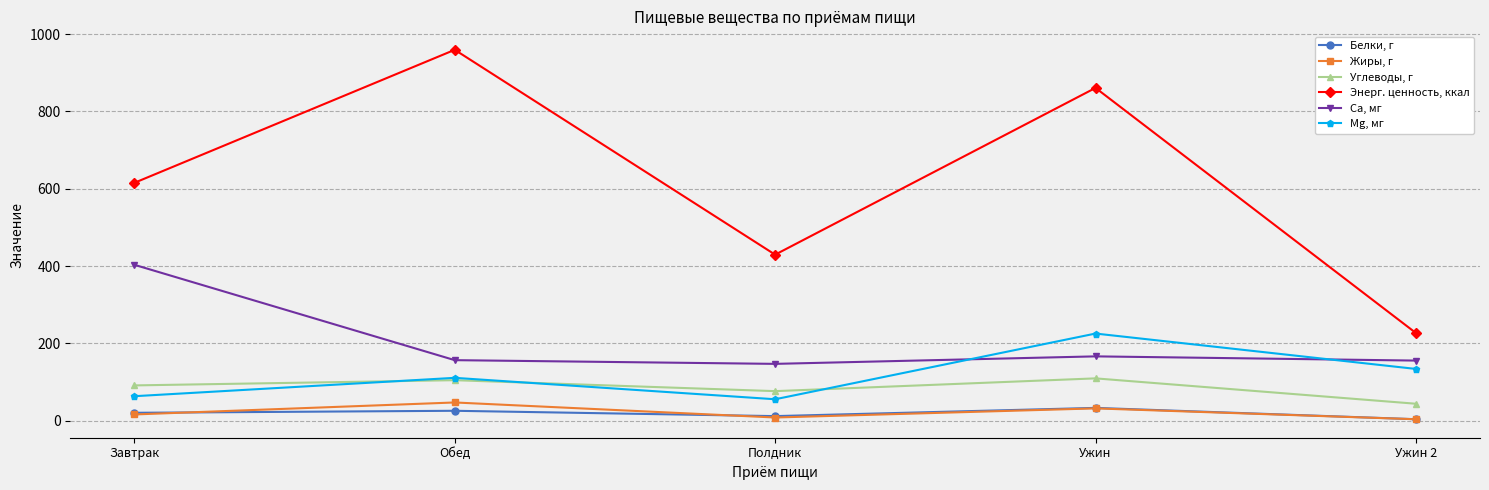

List the labels in order of Энерг. ценность, ккал value, smallest first.

Ужин 2, Полдник, Завтрак, Ужин, Обед